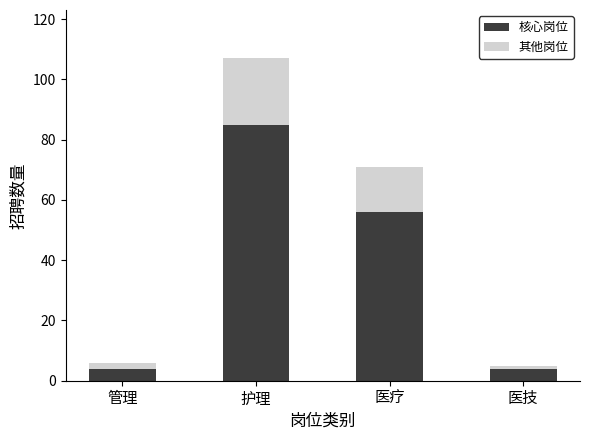

At which category is the sum across all series the highest?

护理